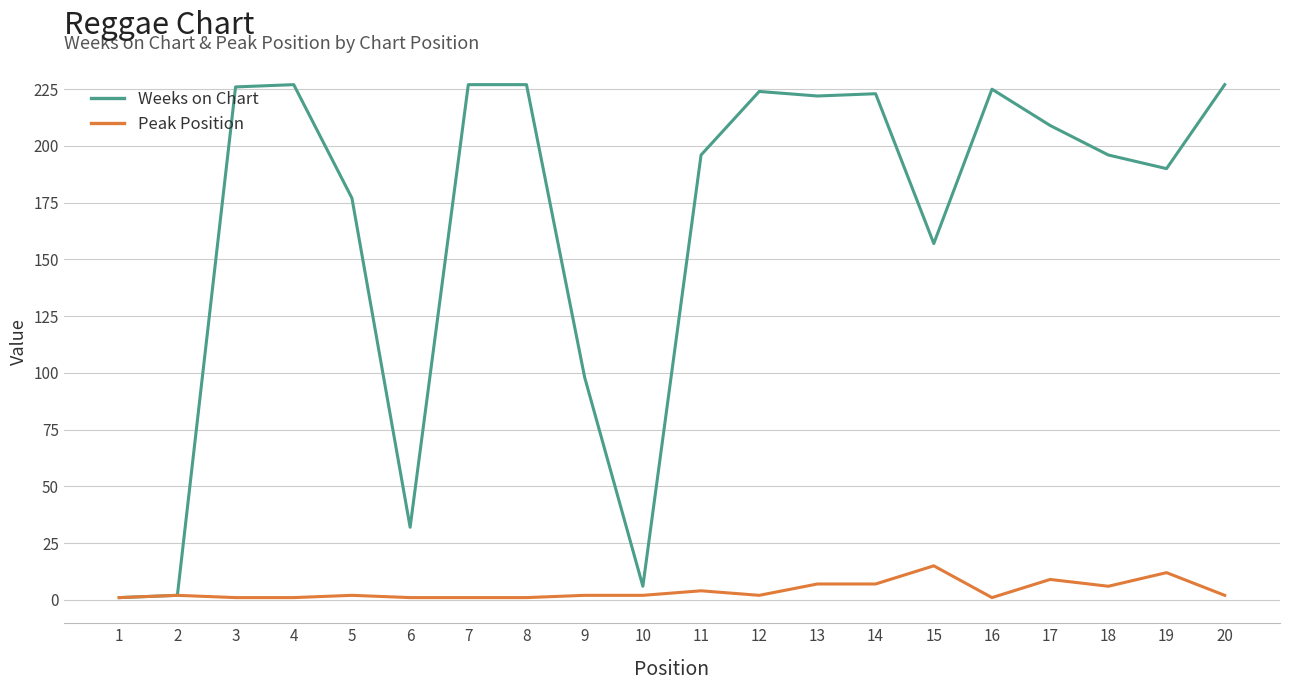

What are all the series names shown in the legend?

Weeks on Chart, Peak Position